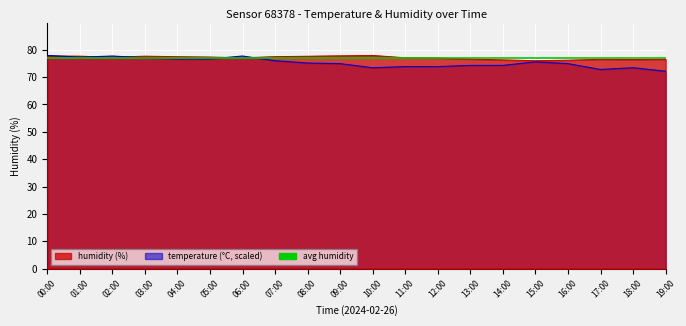

What is the total value across all series at 13:00?

150.8